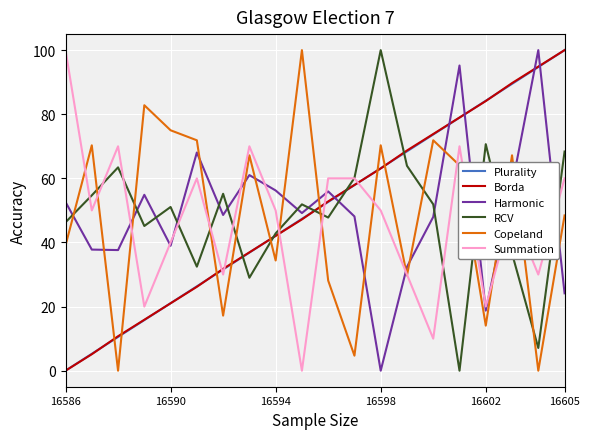

How many intersections are there between Borda and Summation?

5